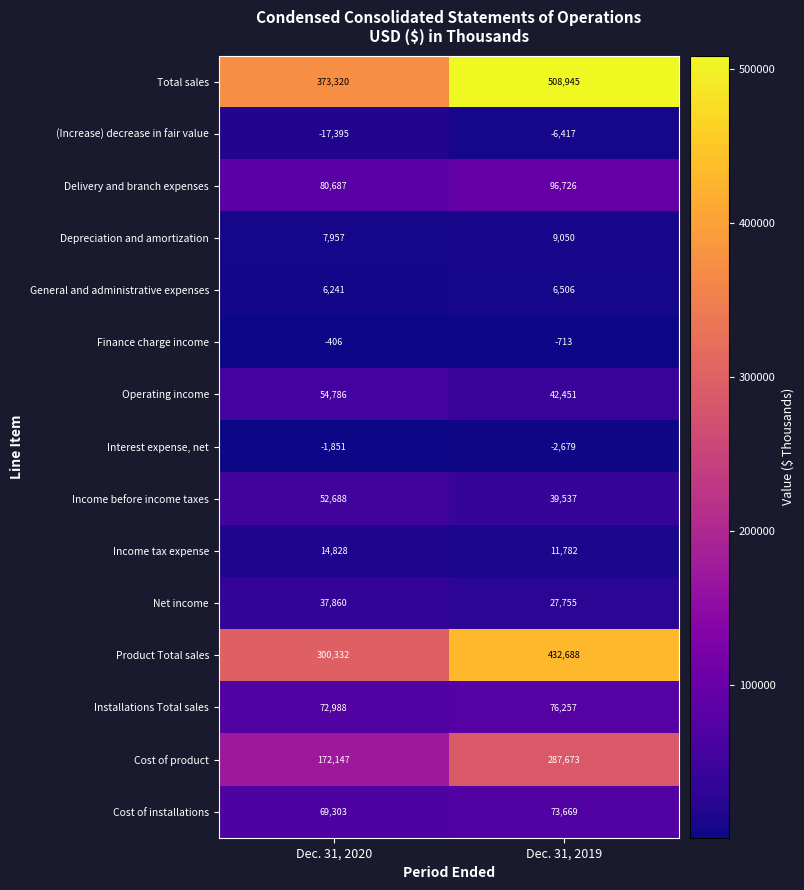

Between Dec. 31, 2020 and Dec. 31, 2019, which series saw the biggest shift?

Total sales